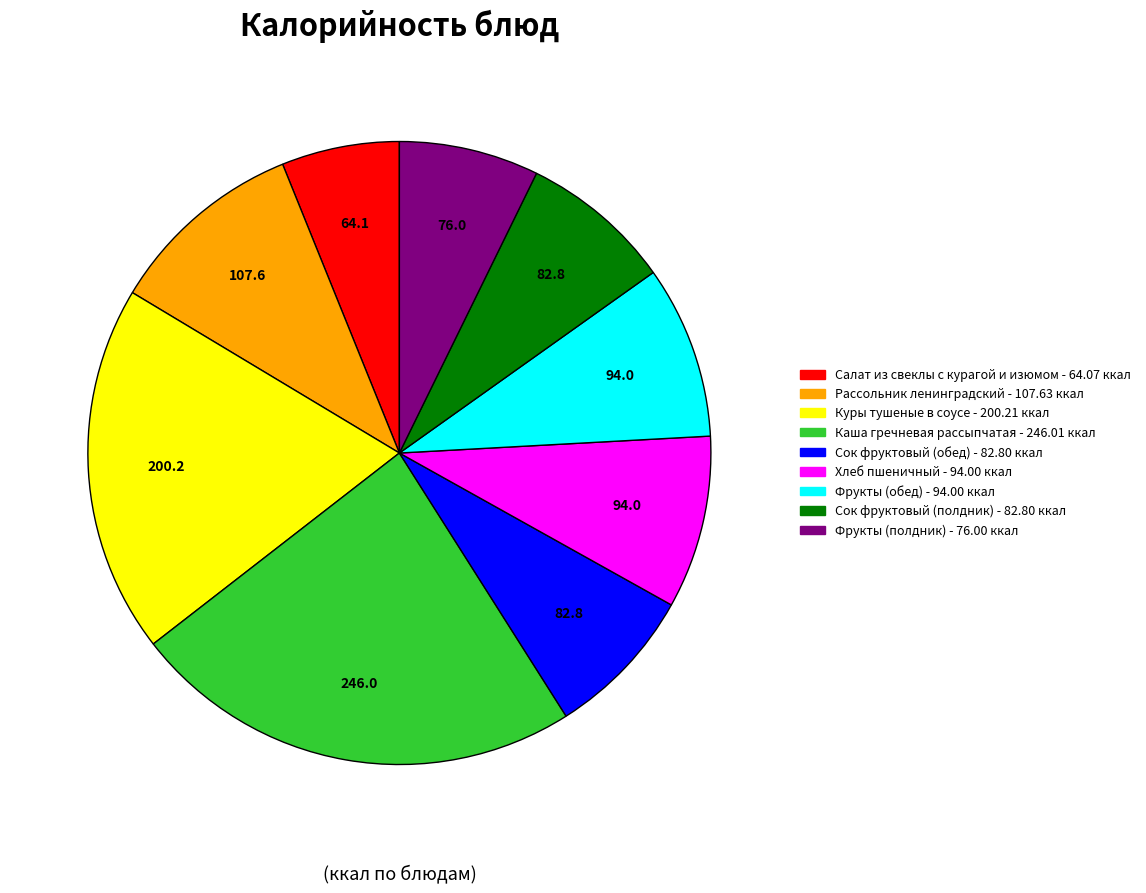

What is the largest slice in the pie chart?

Каша гречневая рассыпчатая